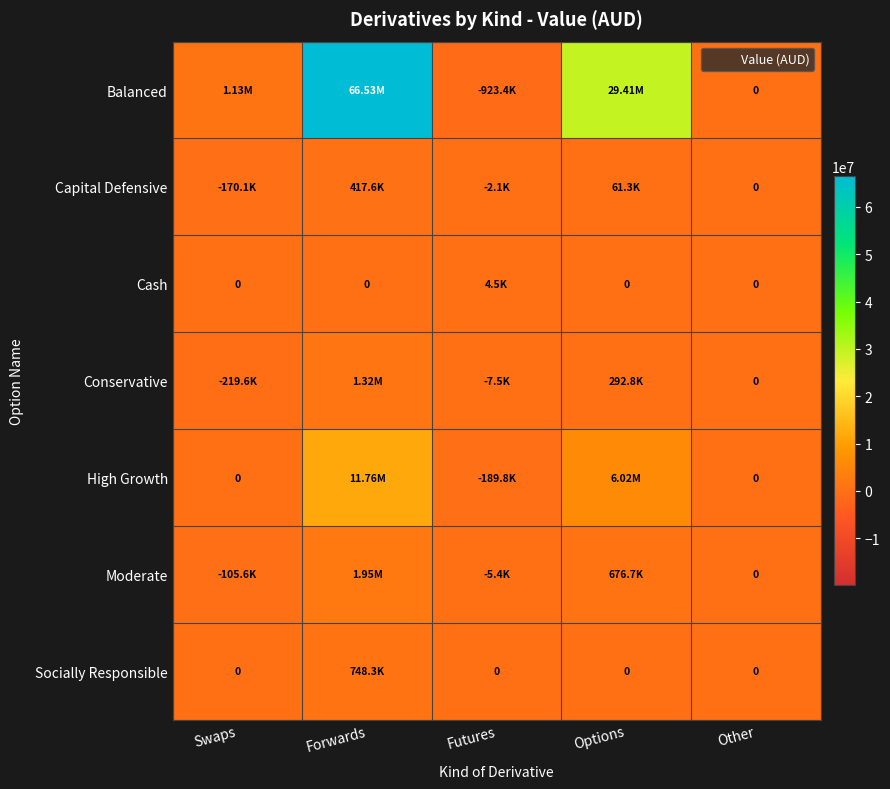

Rank the categories by High Growth value from highest to lowest.

Forwards, Options, Swaps, Other, Futures